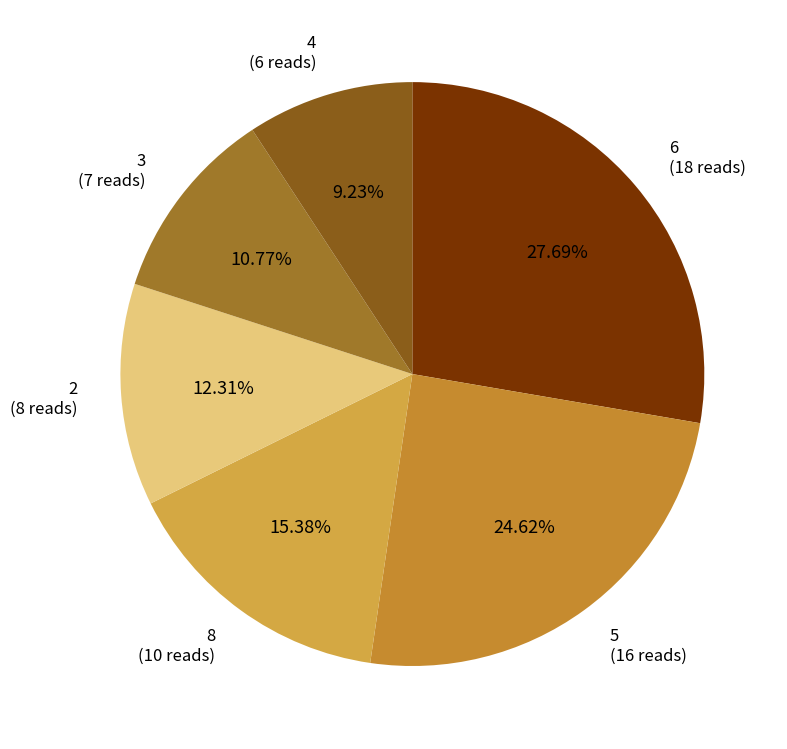

How many segments does this pie chart have?

6